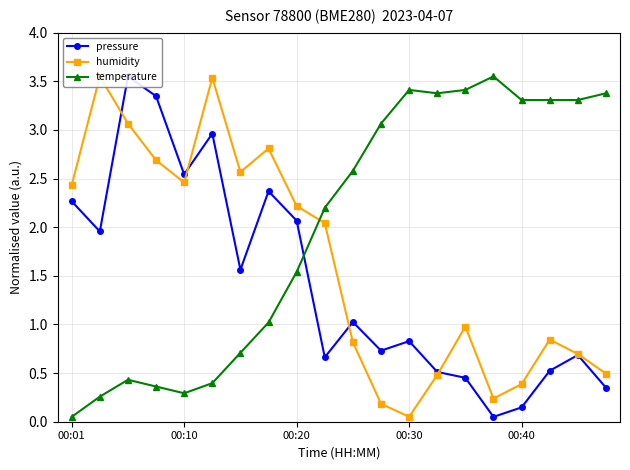

Which series ends up on top after the final intersection of pressure and humidity?

humidity